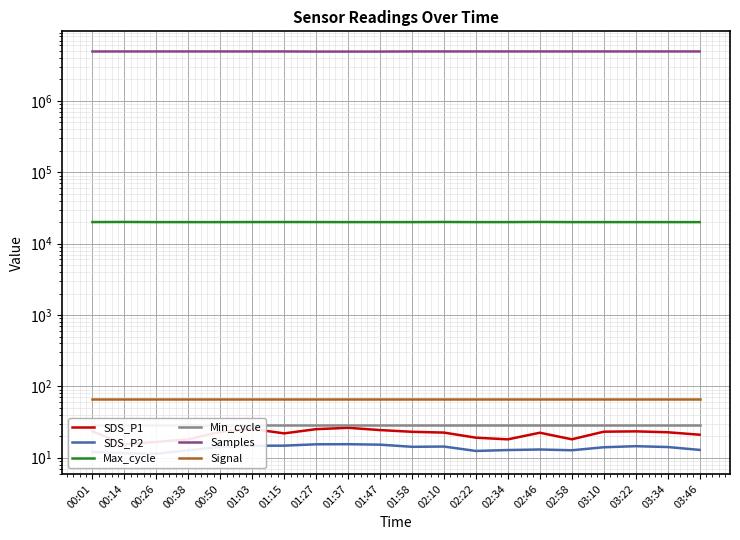

At 01:03, list the series in order from largest to smallest.

Samples, Max_cycle, Signal, Min_cycle, SDS_P1, SDS_P2